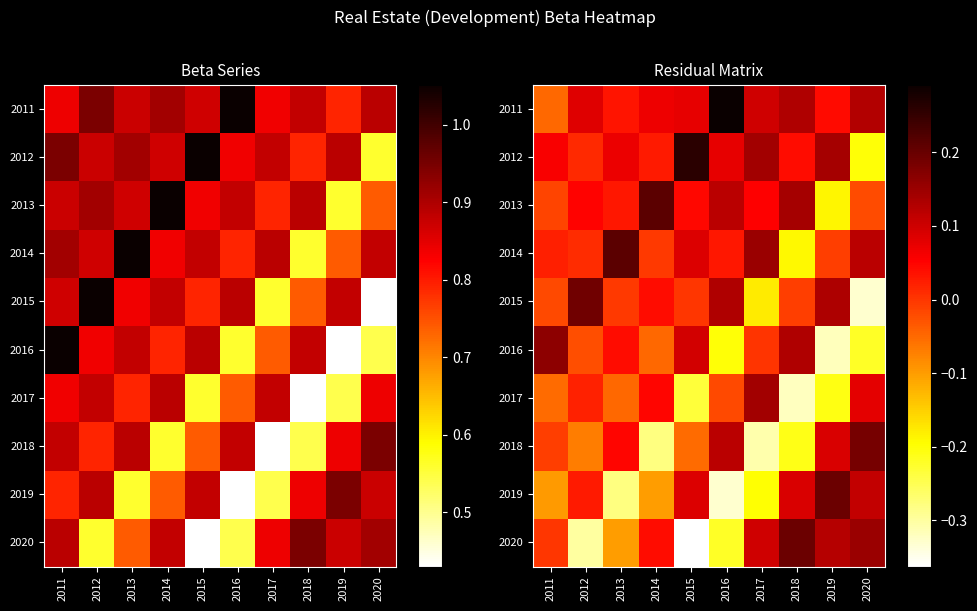

What is the difference between the maximum and second lowest values in the 2015 series?

0.4